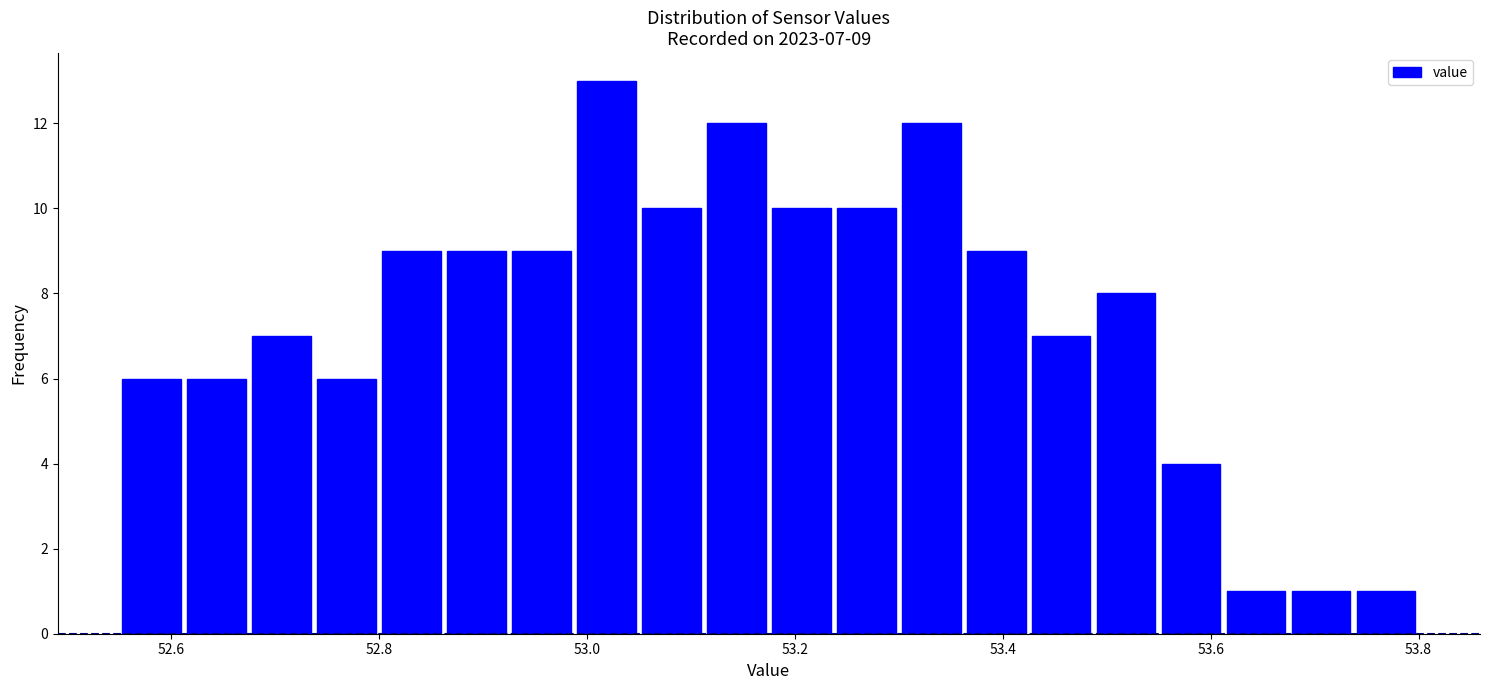

Around what value on the x-axis is the tallest bar? Give the approximate position of its centre, as read against the axis.

53.02